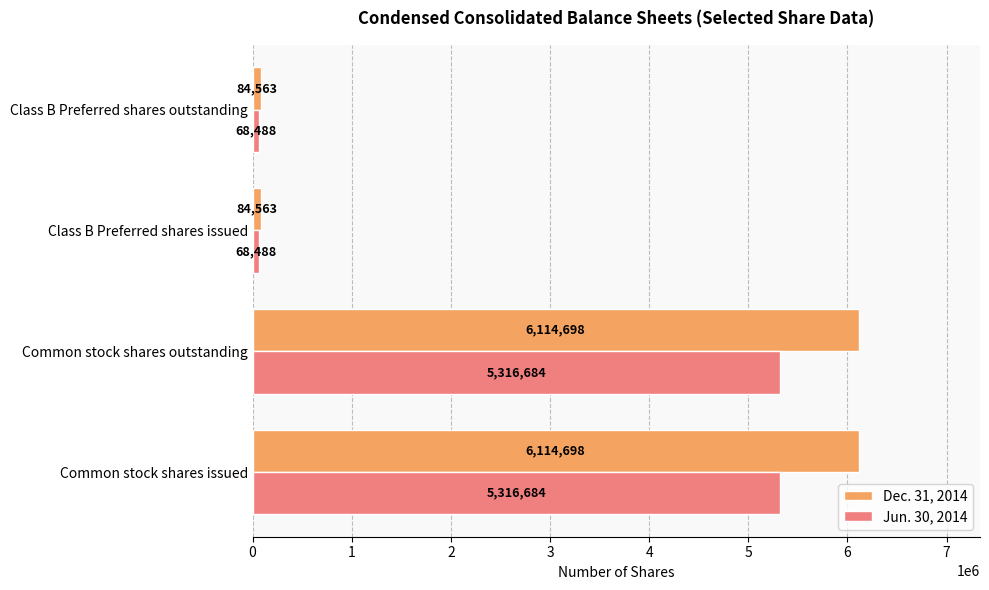

Count the Jun. 30, 2014 values in the range 68488 to 5316684.

4